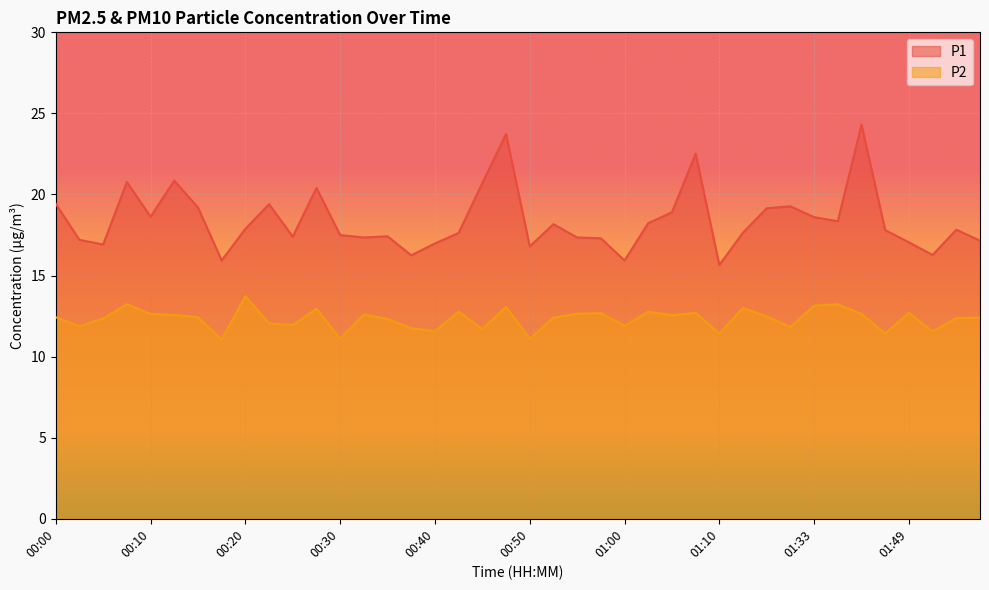

How many lines are shown in the chart?

2